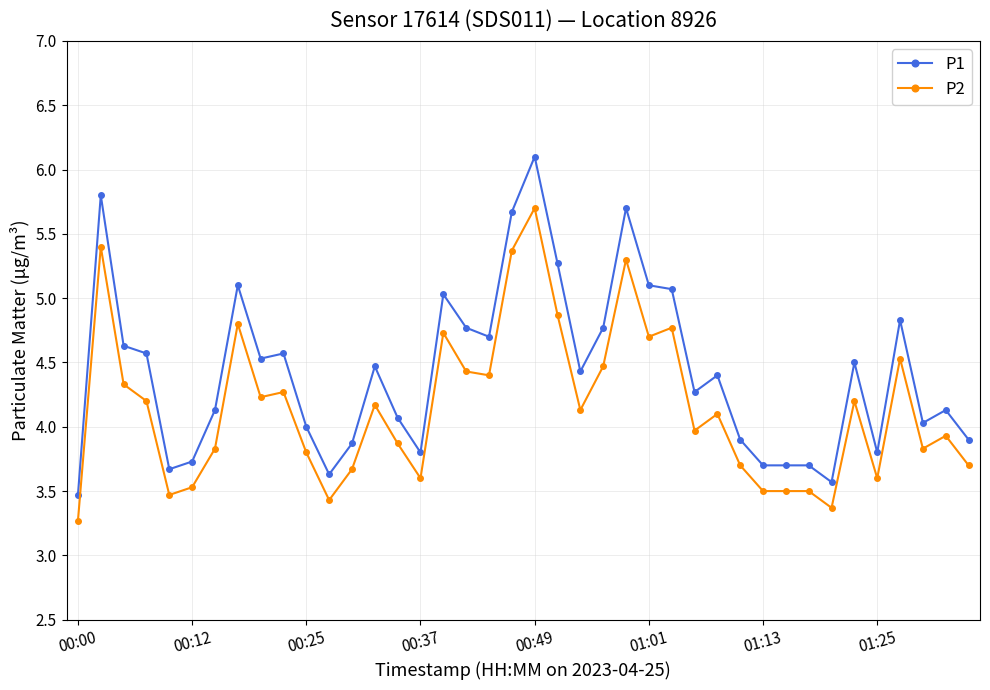

True or false: P2 has more than 2 points higher than both neighbors.

True